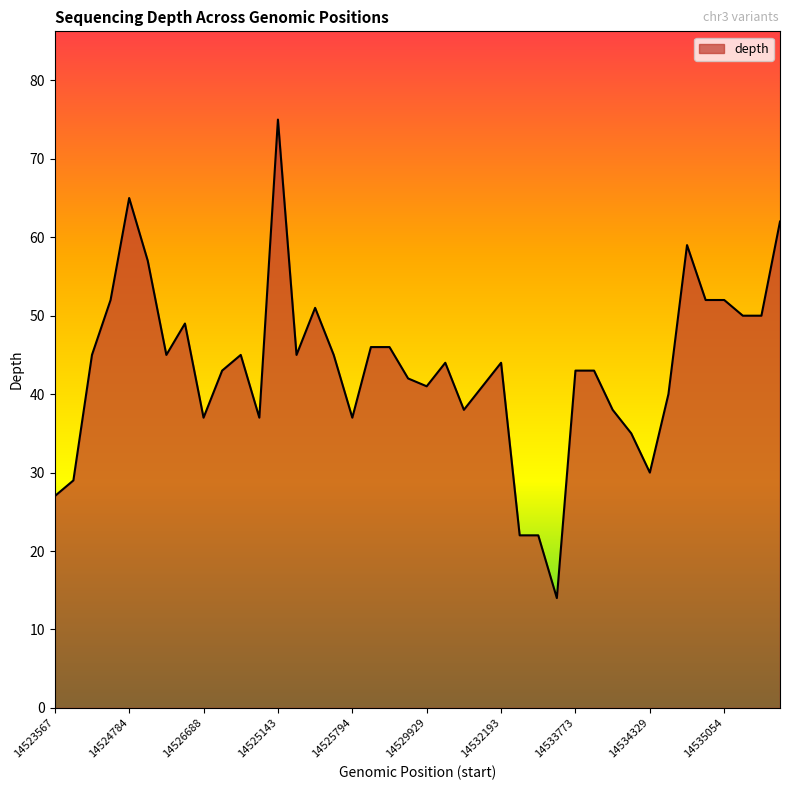

What is the sum of all values?

1738